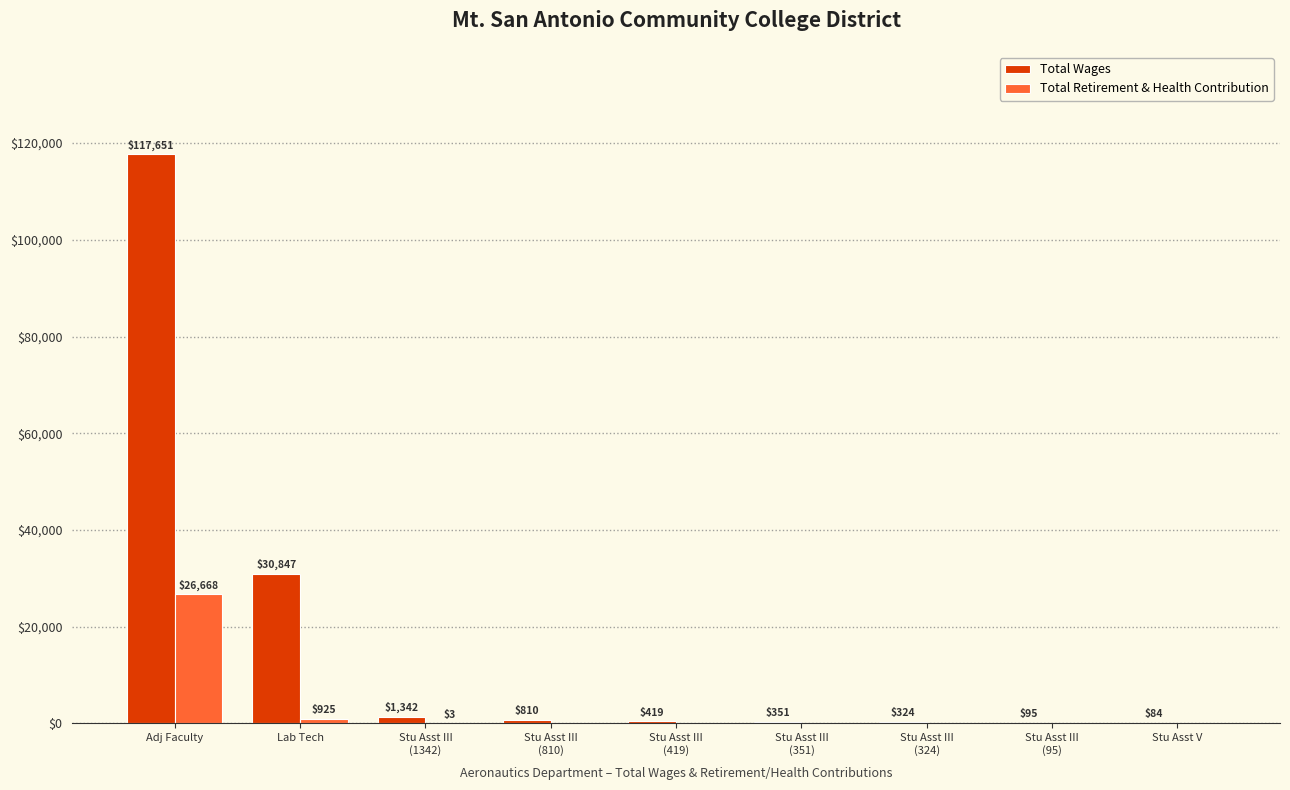

How many categories are shown in the chart?

9